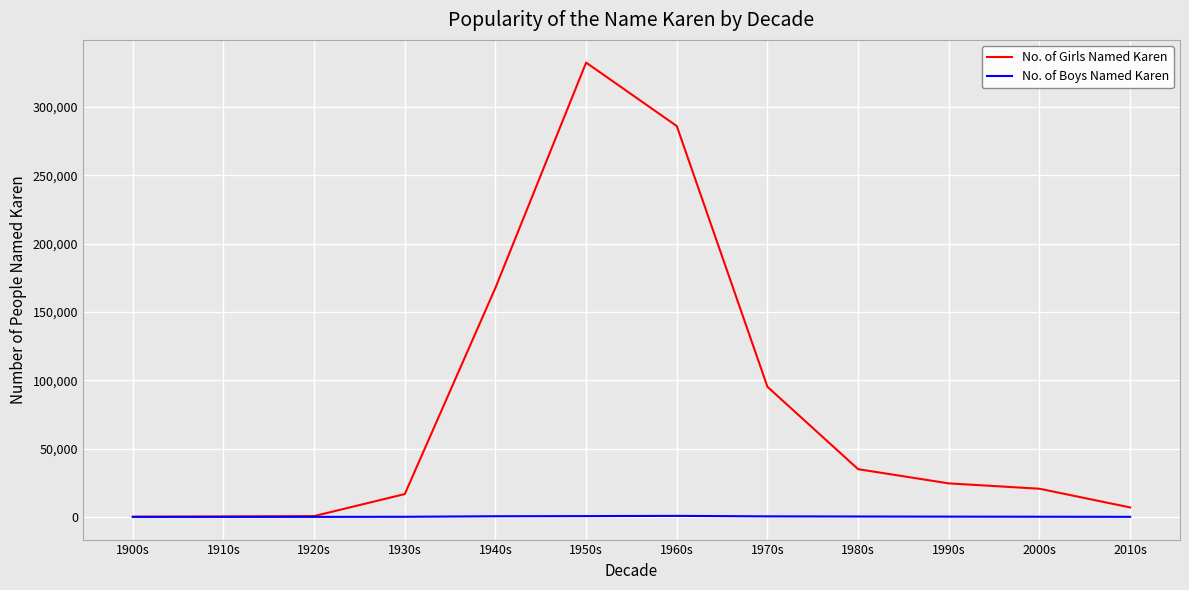

Which series has the largest total across all categories?

No. of Girls Named Karen